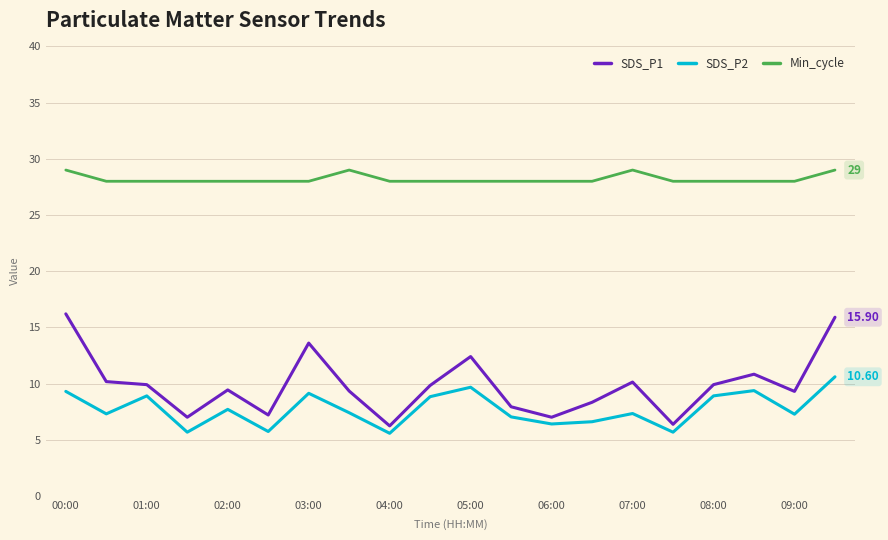

Which series has the widest spread of values?

SDS_P1